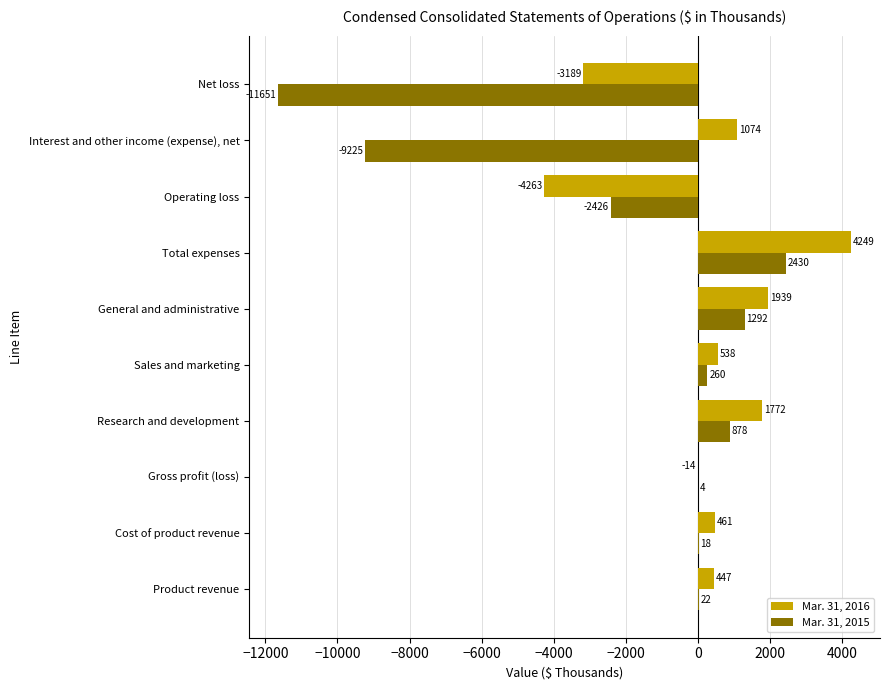

Which series has the largest range (max minus min)?

Mar. 31, 2015